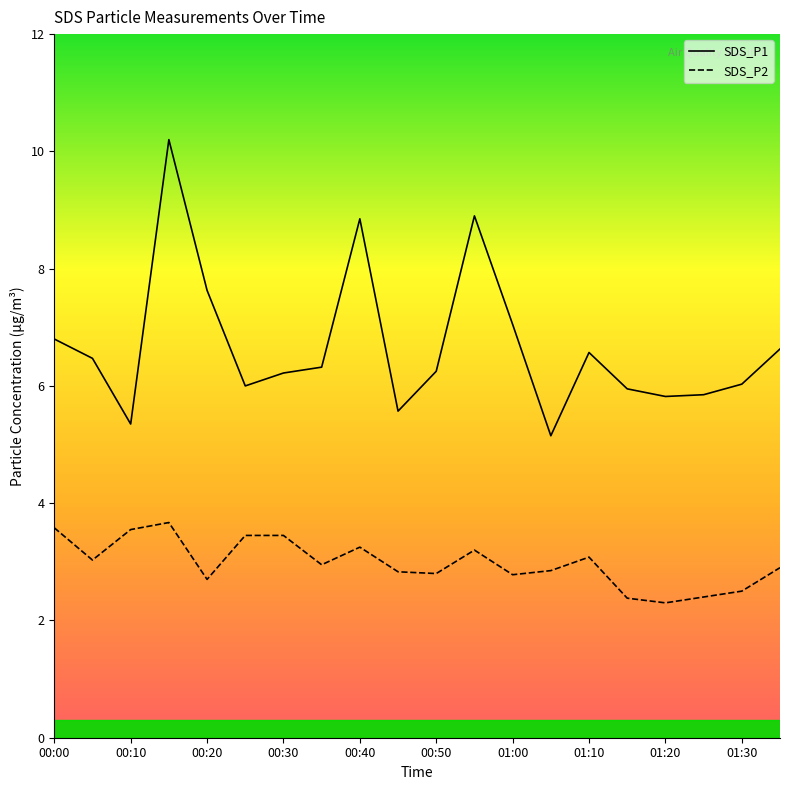

Which series has the largest total across all categories?

SDS_P1